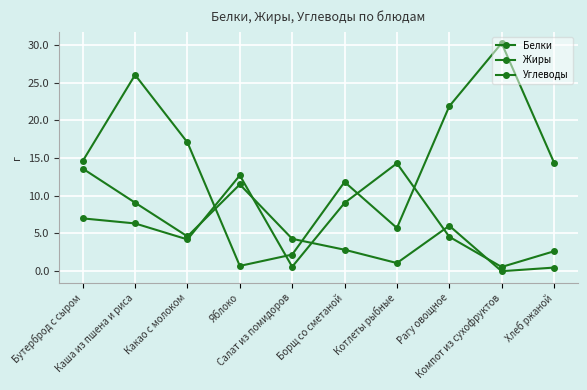

Which series has the widest spread of values?

Углеводы